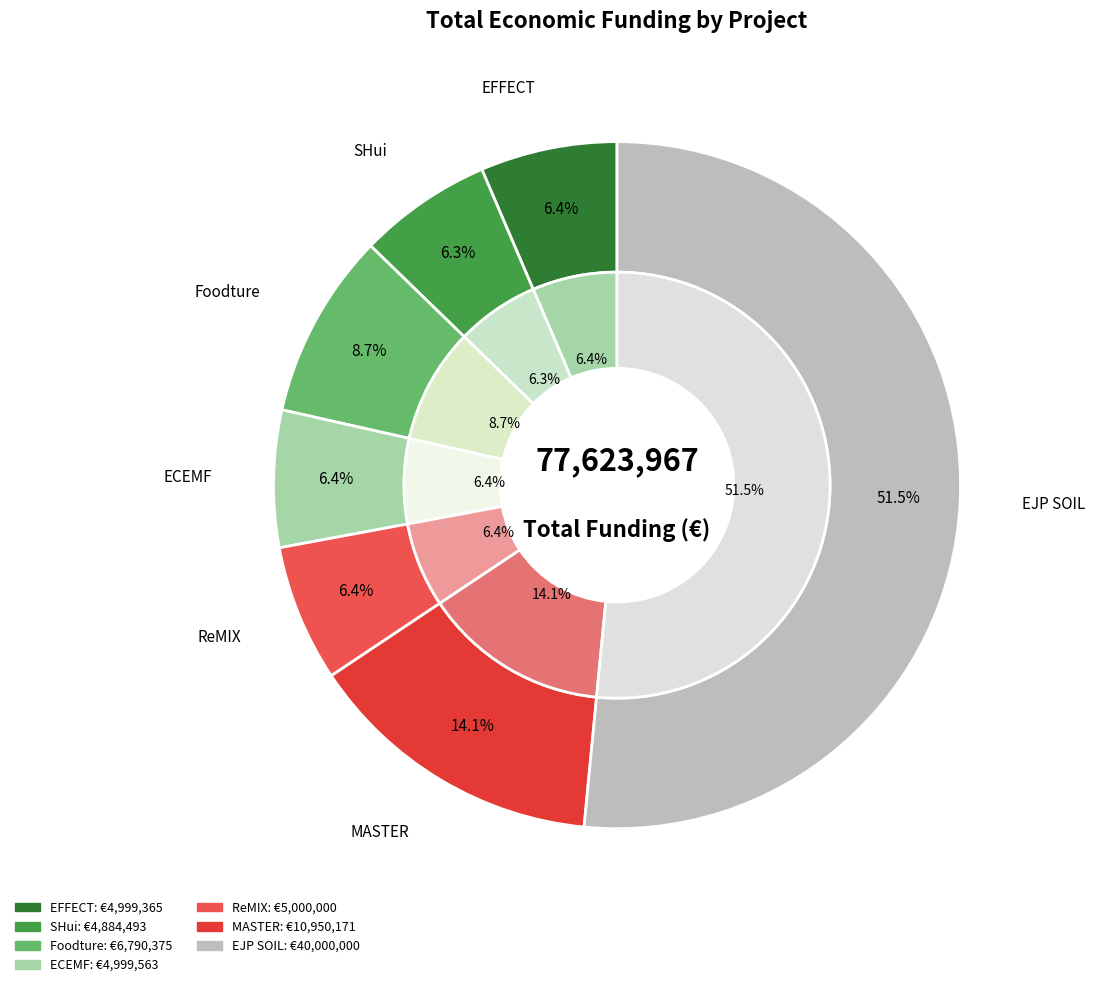

Combined, what portion of the pie is ECEMF and MASTER?

20.5%